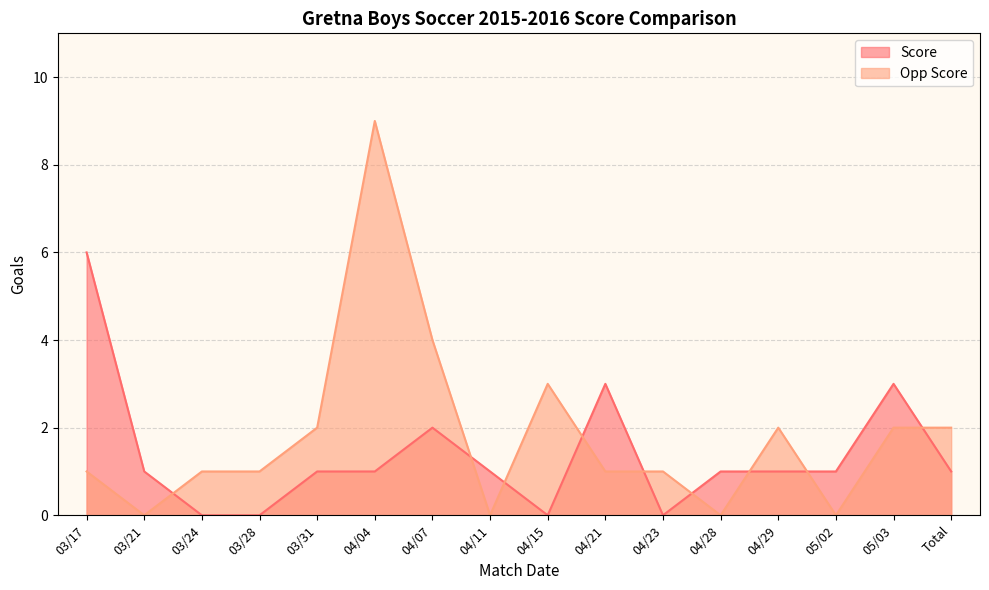

What is the sum of all Opp Score values?

29